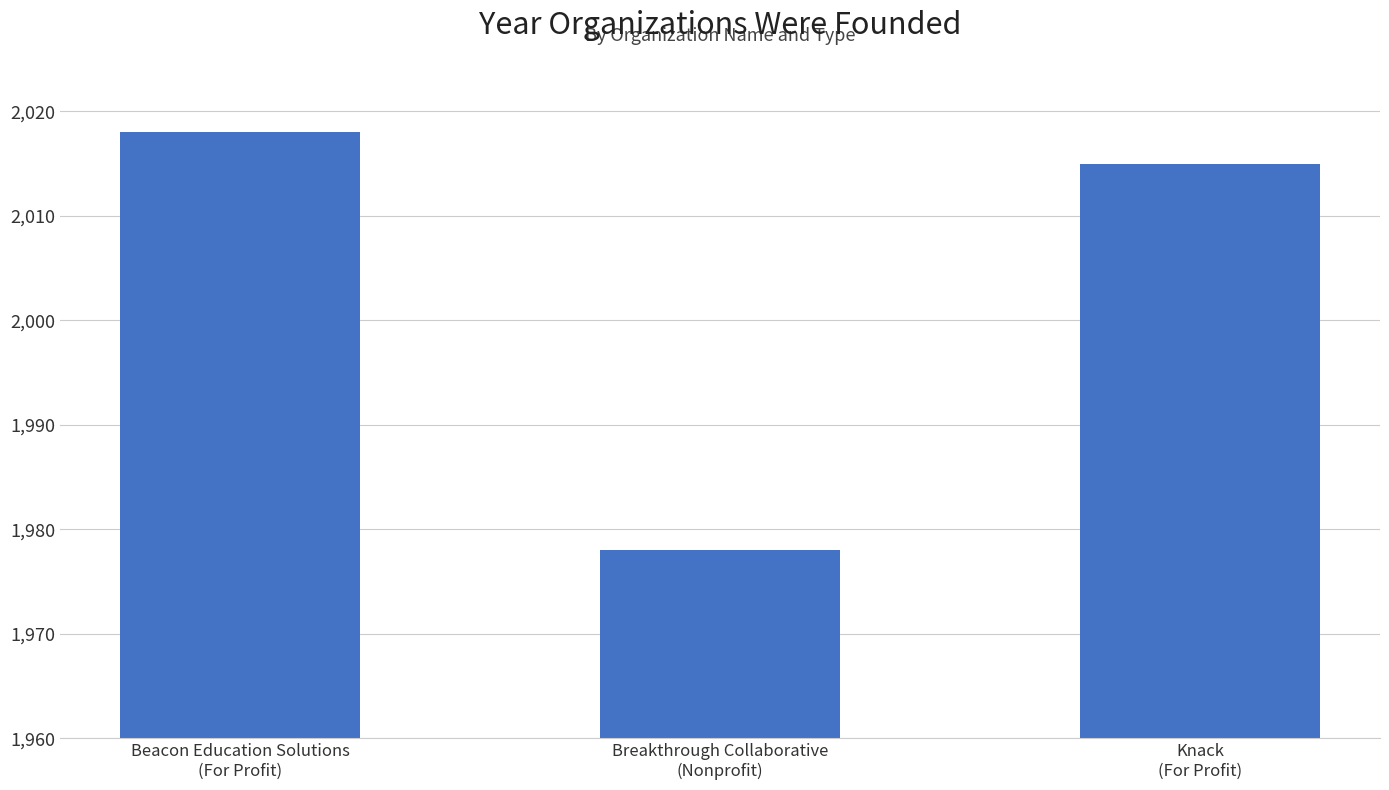

What is the approximate value at Knack
(For Profit), to the nearest 5?

2015